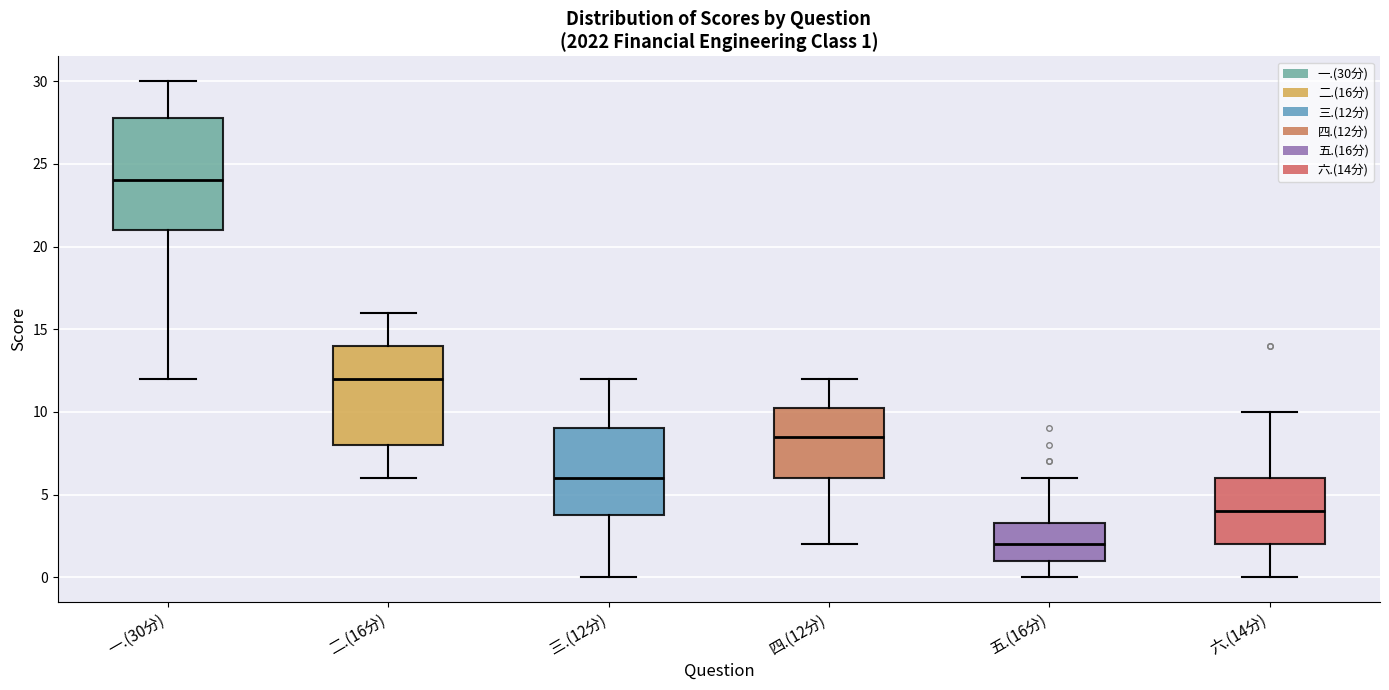

Which box is the tallest, from its lower edge to its upper edge?

一.(30分)